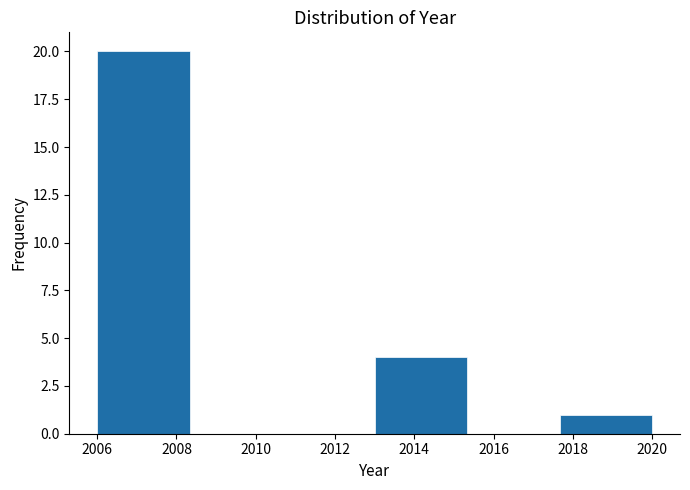

Reading left to right, transcribe this chart: for each bar, give the range it covers on the x-axis and its height. Neither the bar edges nor the heights are printed on the chart, so give them approximately, as read against the axes.

2006.0 to 2008.4: 20
2008.4 to 2010.6: 0
2010.6 to 2013.0: 0
2013.0 to 2015.4: 4
2015.4 to 2017.6: 0
2017.6 to 2020.0: 1